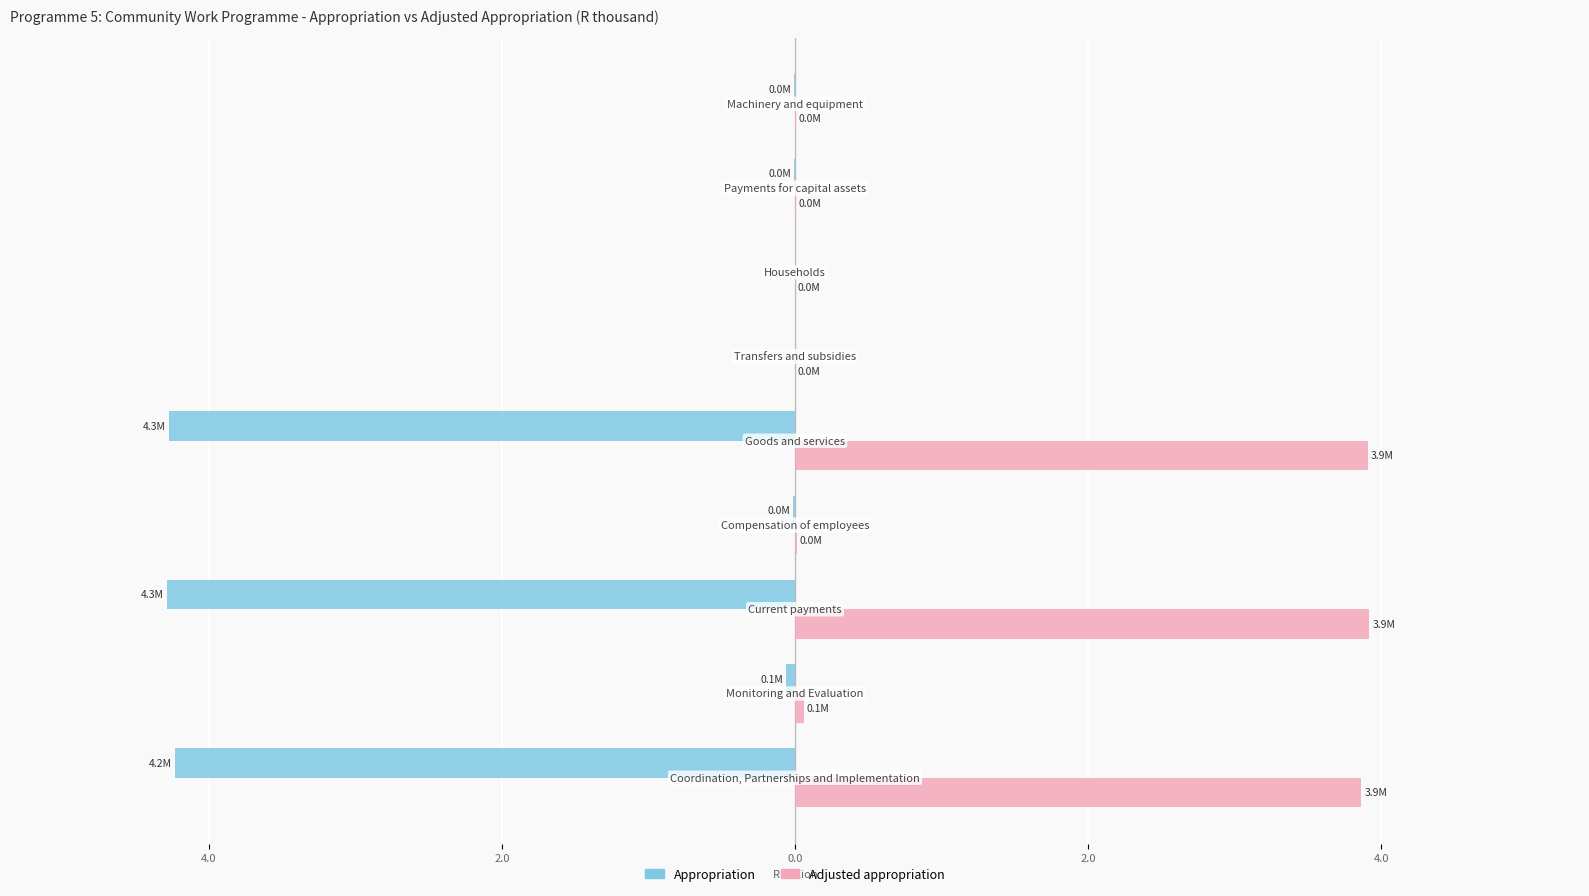

What are all the series names shown in the legend?

Appropriation, Adjusted appropriation